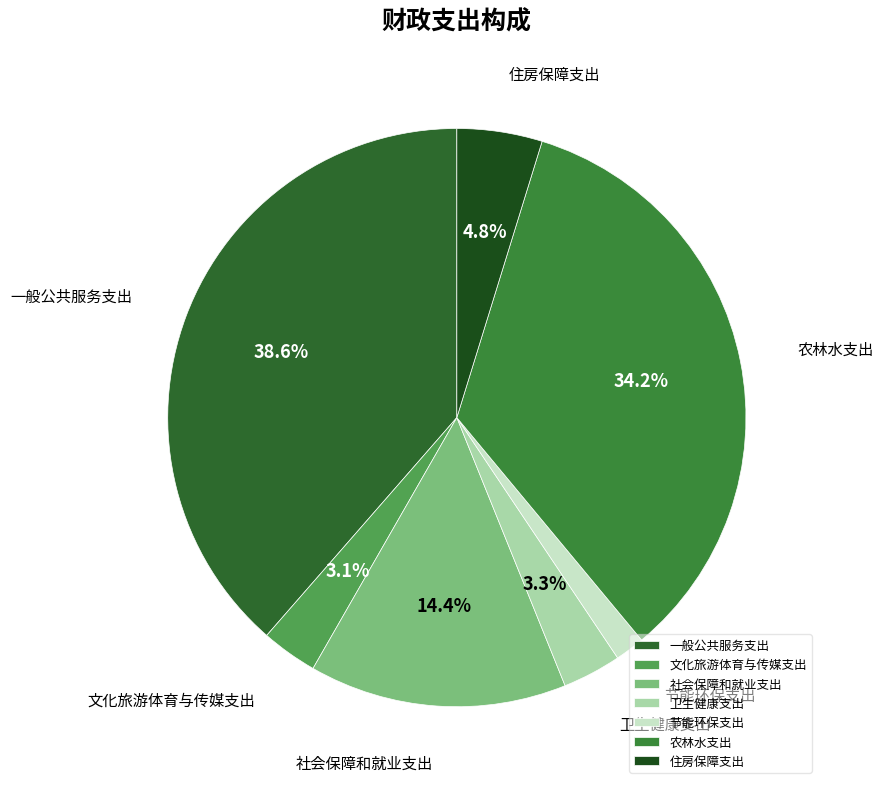

What is the total percentage of 农林水支出 and 一般公共服务支出?

72.8%